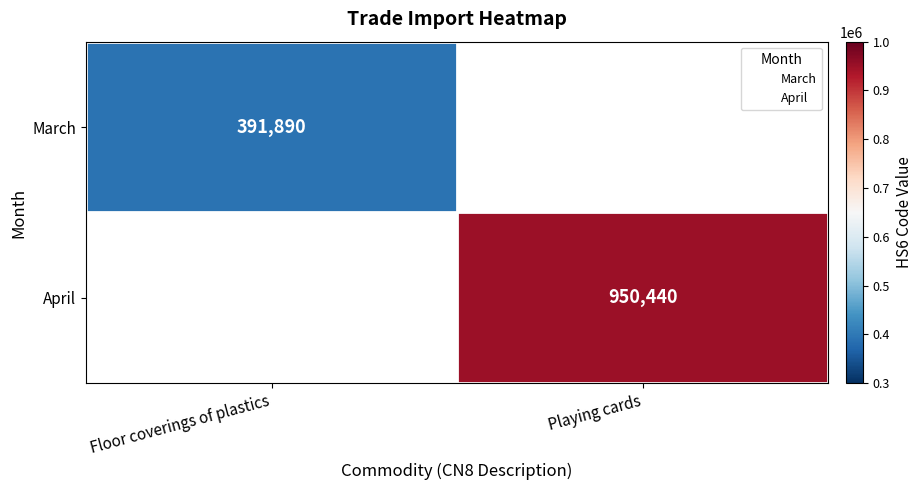

The April series shows 950440.0 at Playing cards. True or false?

True